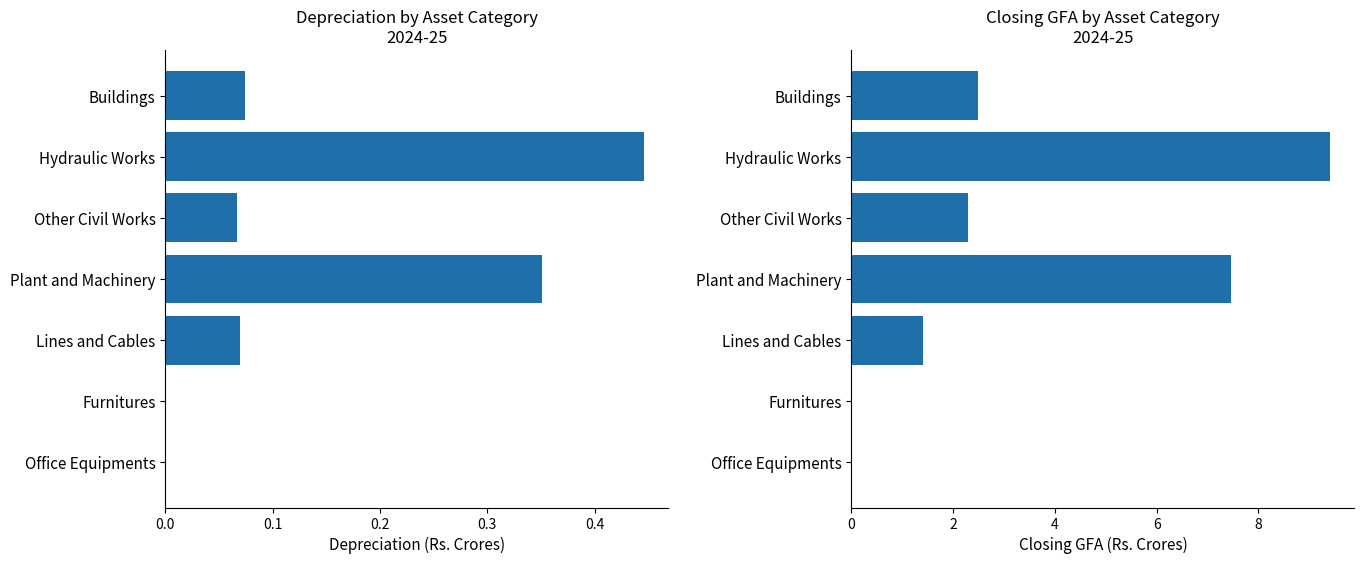

Rank the series by their average value, from lowest to highest.

Depreciation, Closing GFA